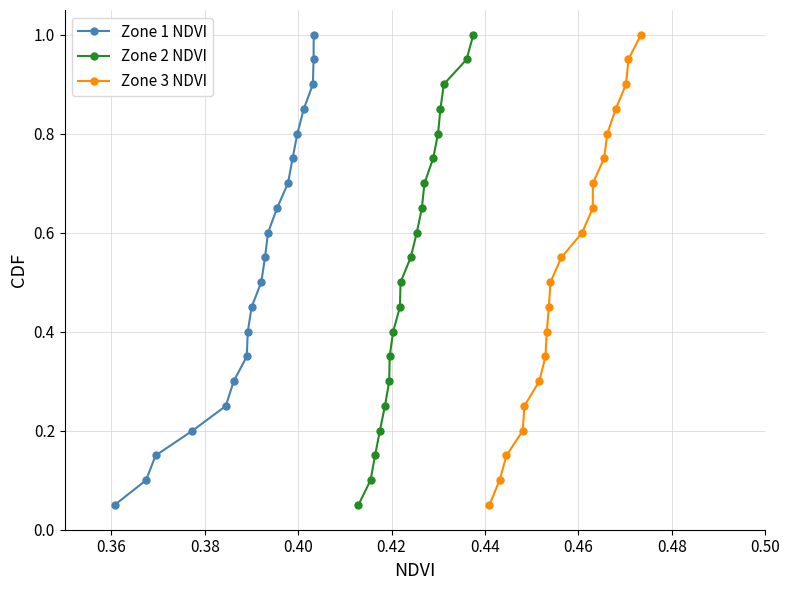

True or false: Zone 3 NDVI and Zone 2 NDVI cross at least once.

False